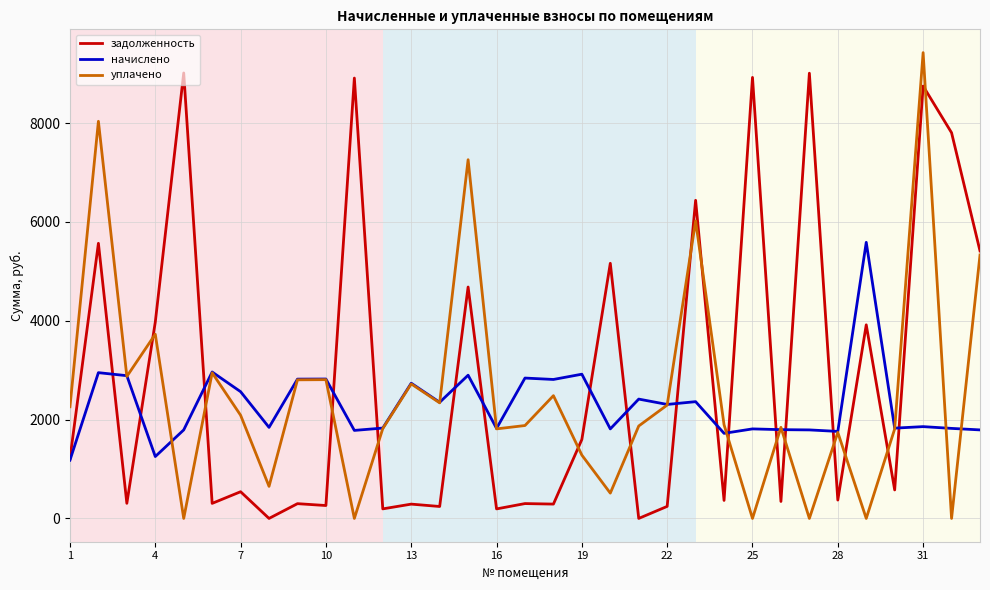

Rank the series by their average value, from highest to lowest.

задолженность, уплачено, начислено